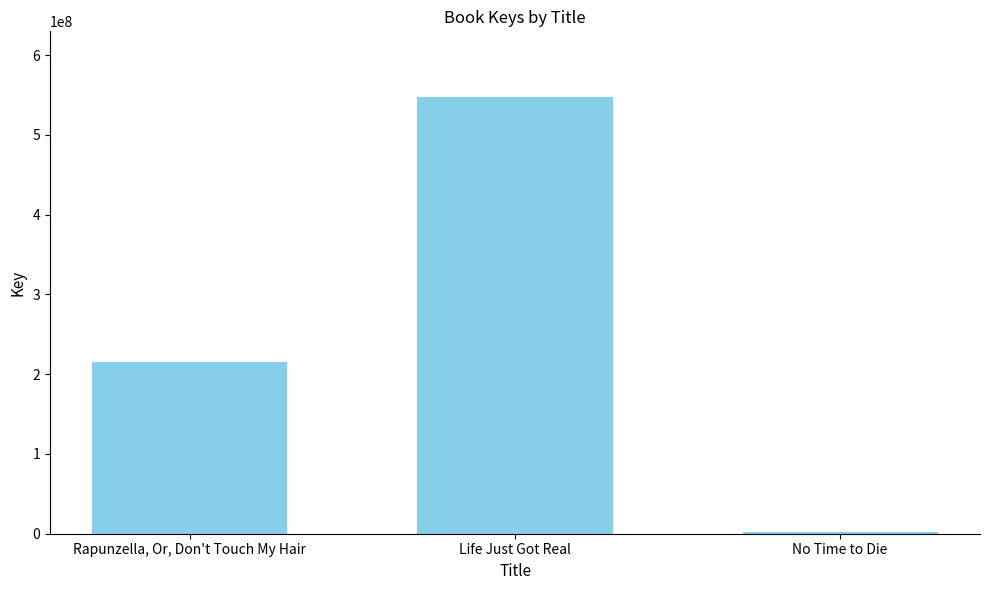

At which category does the chart reach its peak across all series?

Life Just Got Real